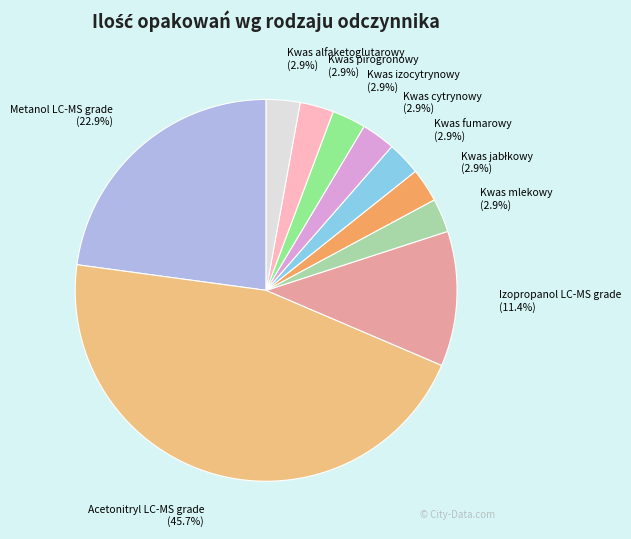

Between Metanol LC-MS grade and Kwas fumarowy, which is larger?

Metanol LC-MS grade